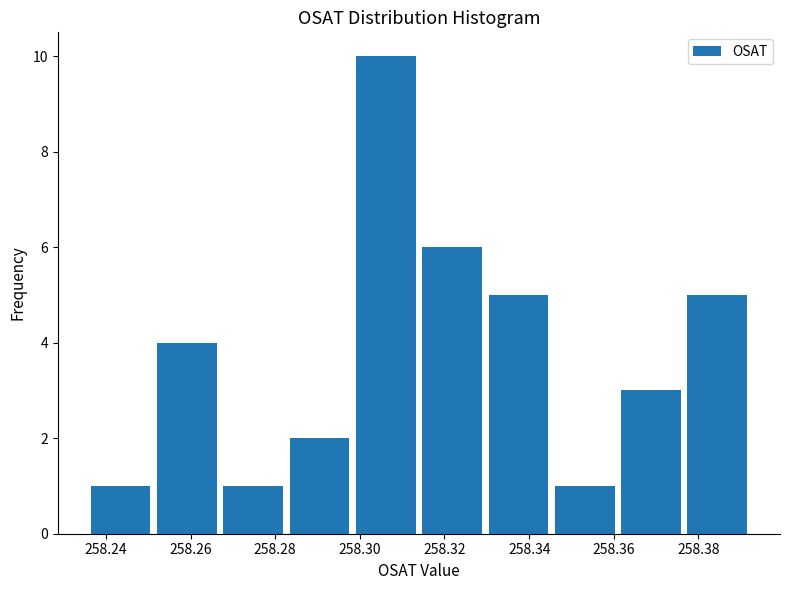

Which range on the x-axis has the tallest bar?

258.298 to 258.314